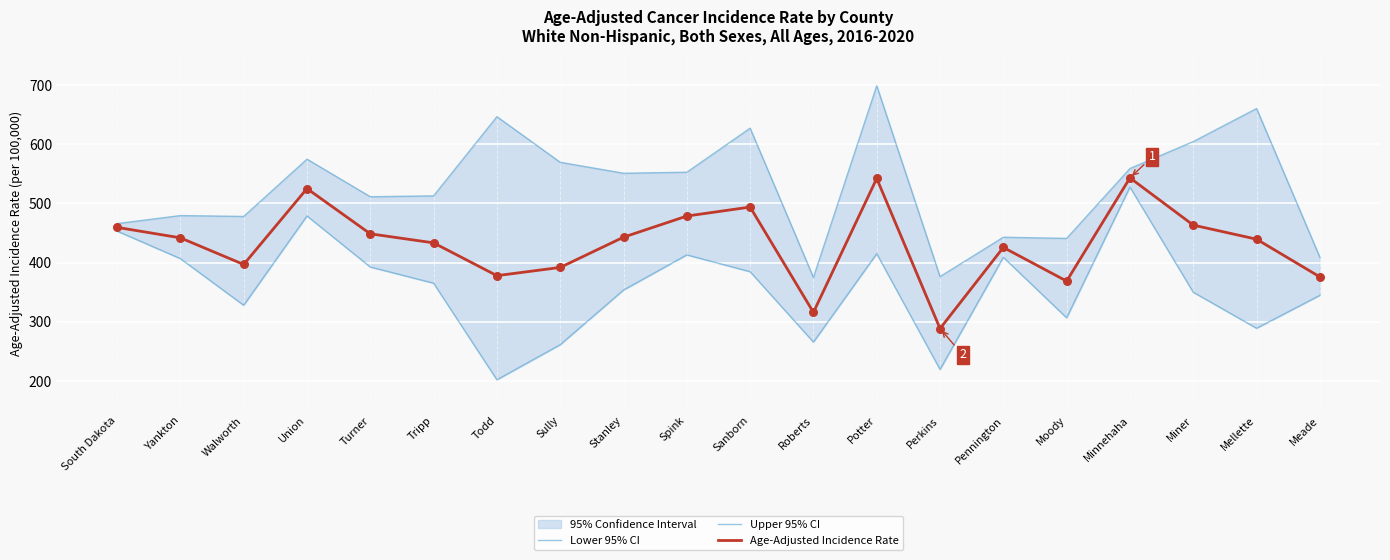

Which series contains the lowest Y value?

Lower 95% CI